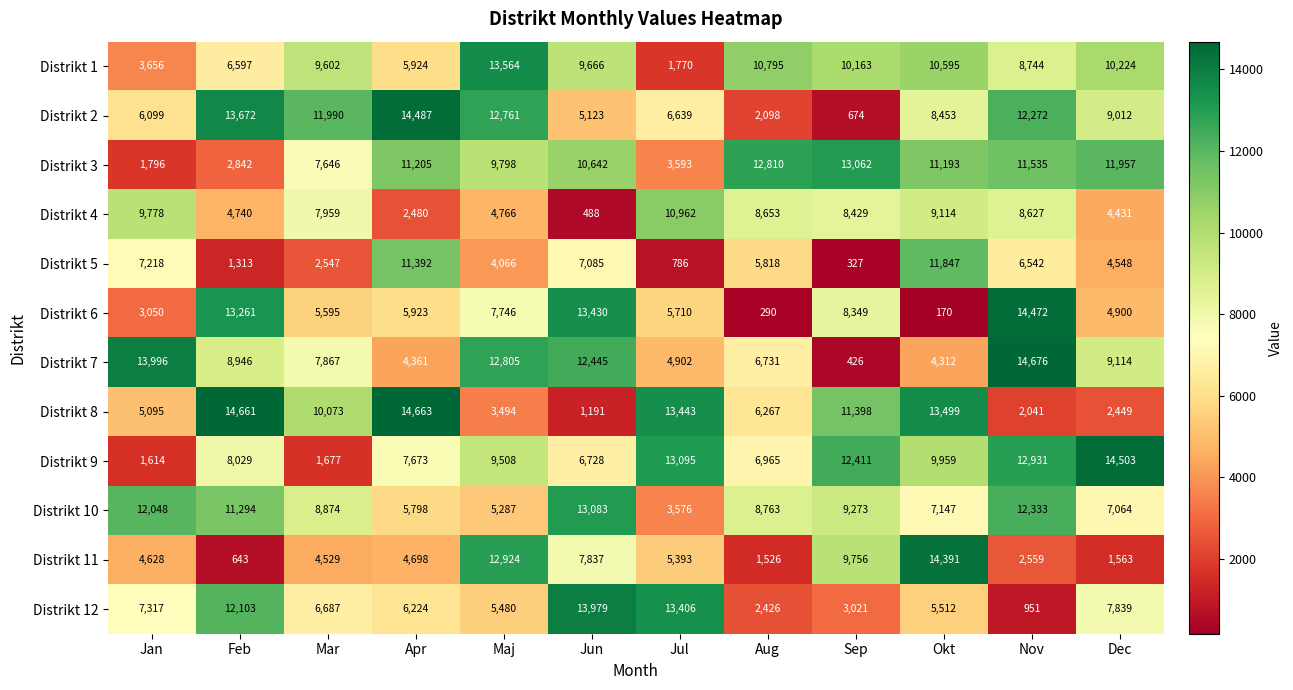

List the labels in order of Distrikt 5 value, smallest first.

Sep, Jul, Feb, Mar, Maj, Dec, Aug, Nov, Jun, Jan, Apr, Okt